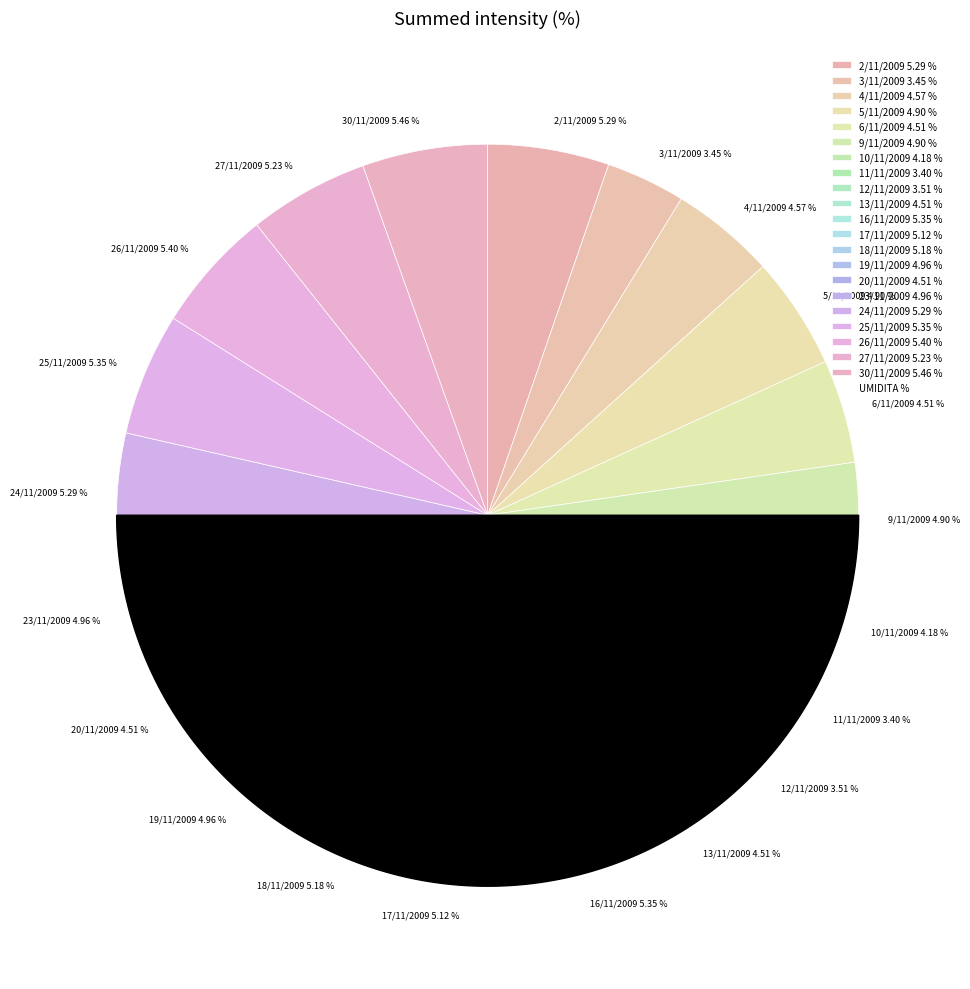

Count the number of slices in the pie.

21